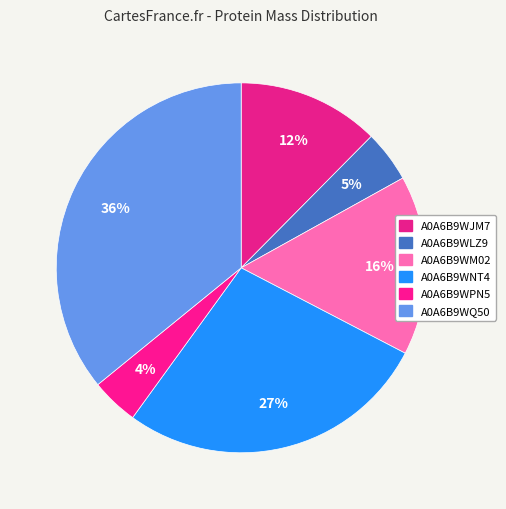

What percentage do A0A6B9WPN5 and A0A6B9WJM7 together represent?

16.6%